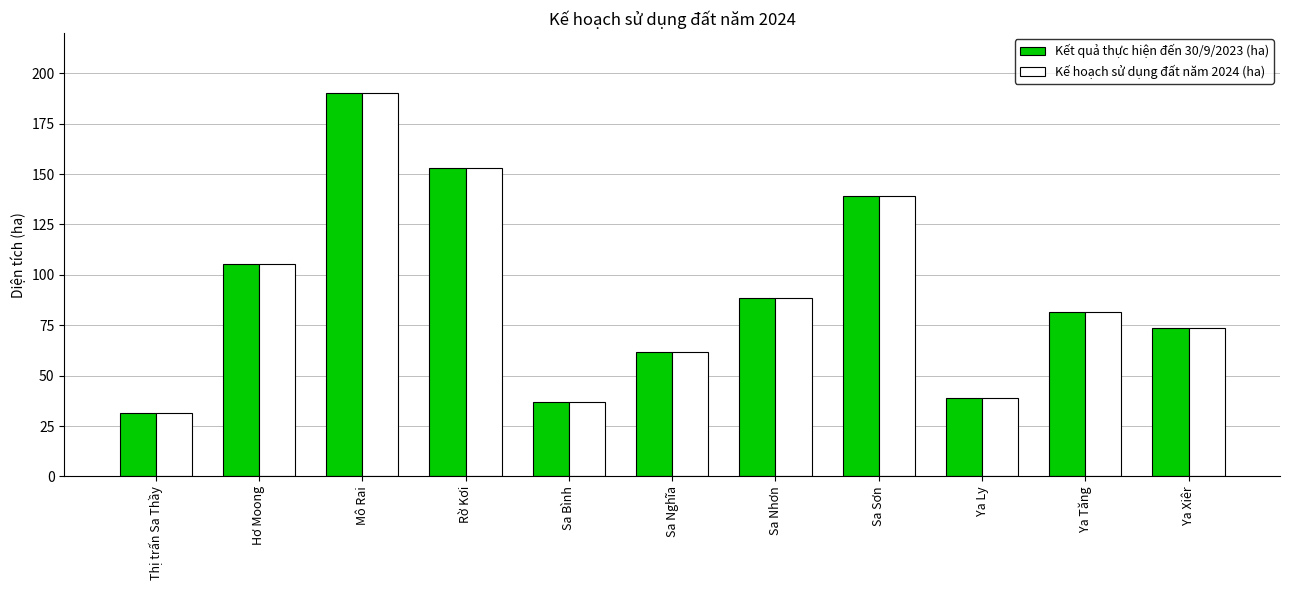

Is the value of Kế hoạch sử dụng đất năm 2024 (ha) at Ya Ly greater than the value of Kết quả thực hiện đến 30/9/2023 (ha) at Hơ Moong?

No